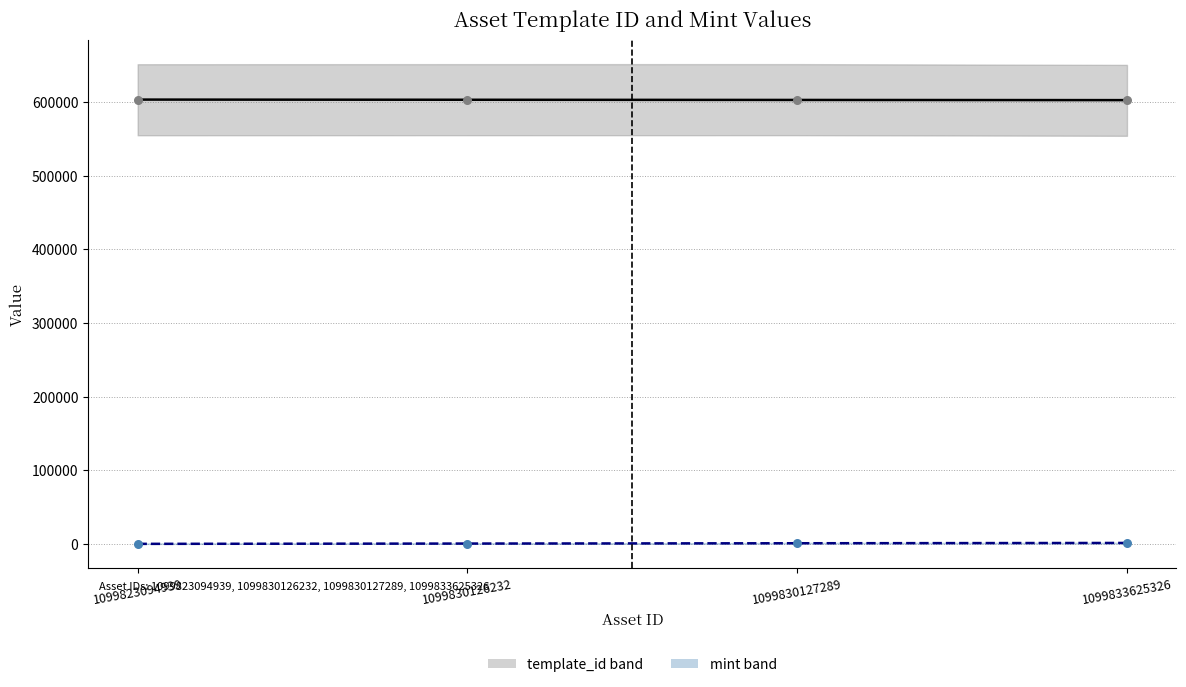

Which series has the widest spread of Y values?

mint